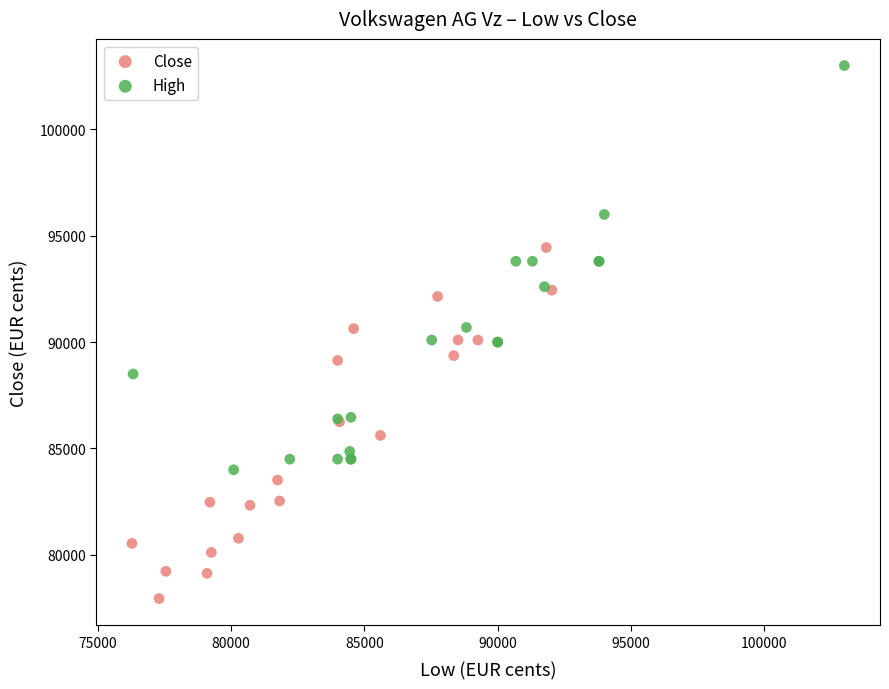

Which series has the largest Y range (max minus min)?

High